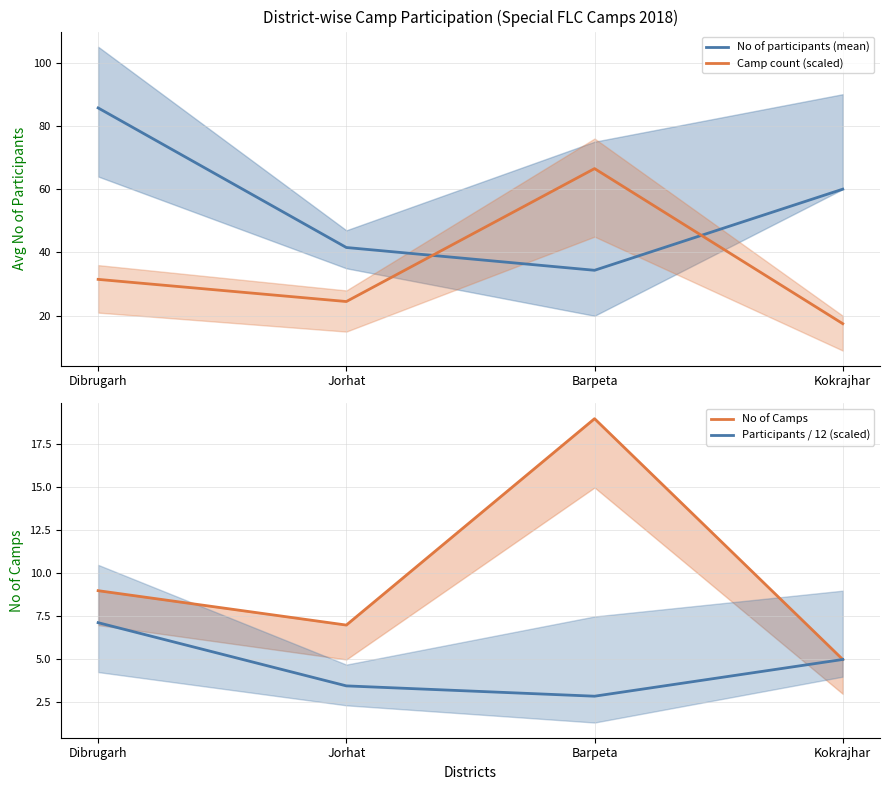

Between Dibrugarh and Jorhat, which is larger?

Dibrugarh